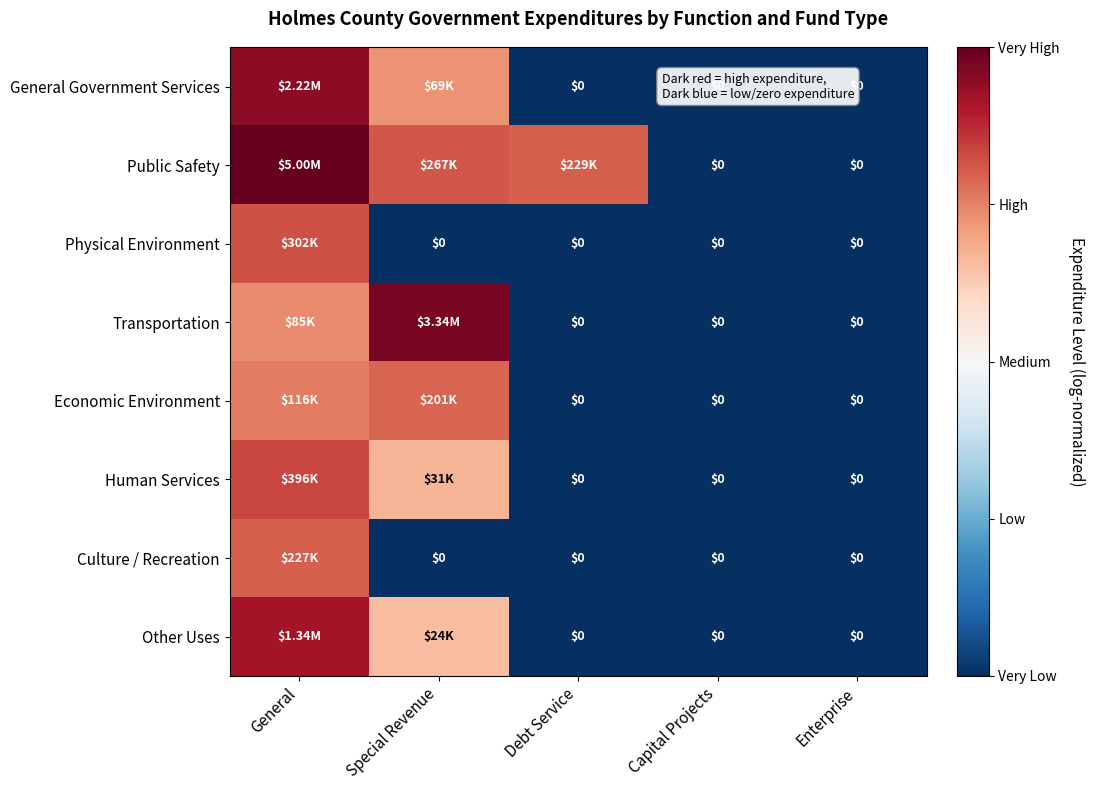

How many Culture / Recreation values are between -1 and 0?

4